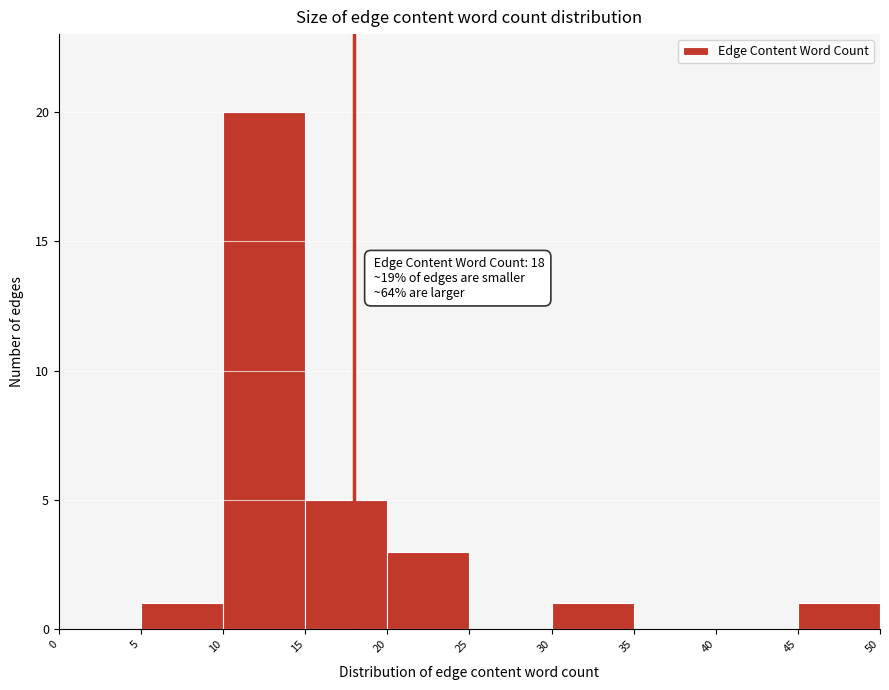

Which range on the x-axis has the tallest bar?

10 to 15